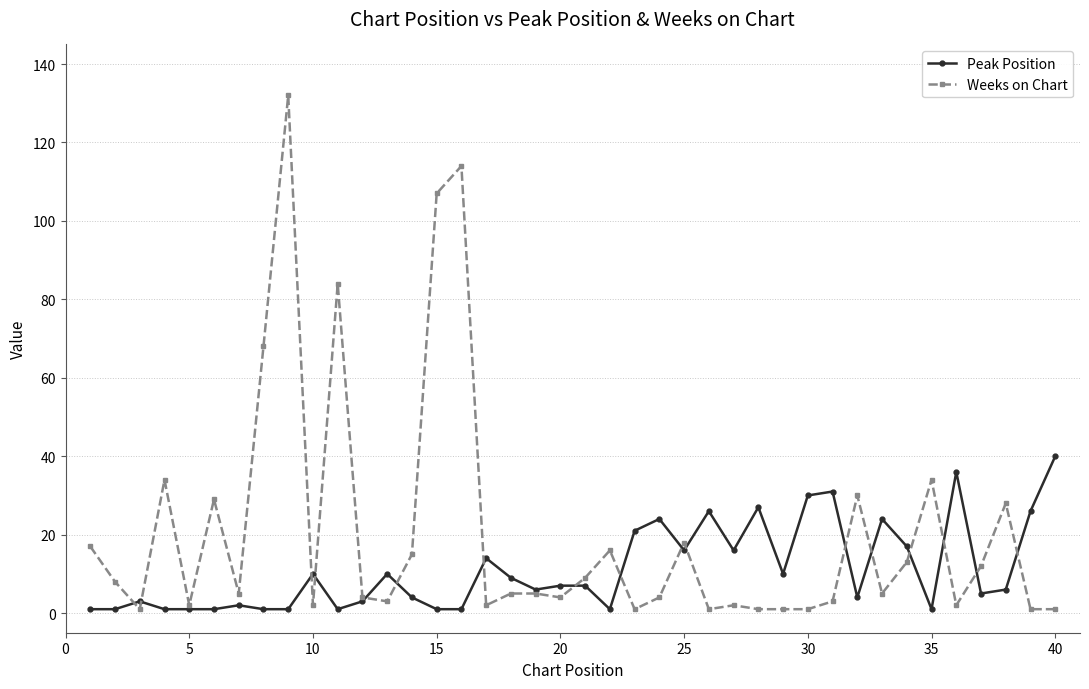

List the series in order of their overall mean, highest first.

Weeks on Chart, Peak Position